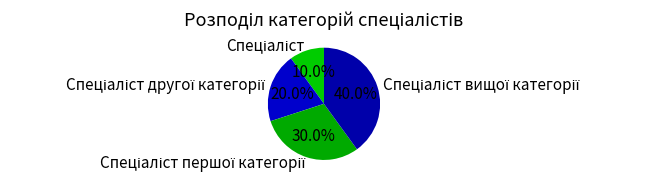

Does any single category account for the majority?

No